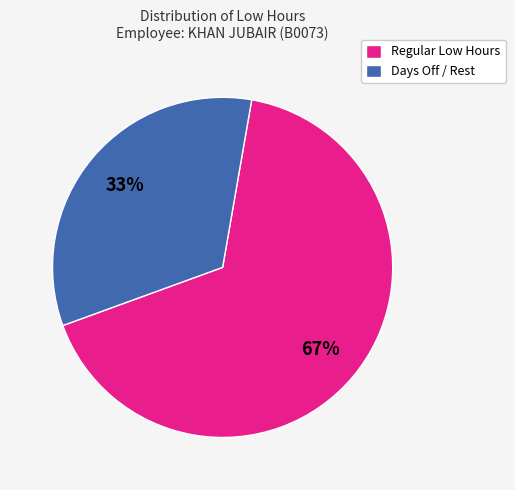

To the nearest percent, what portion does Regular Low Hours represent?

67%